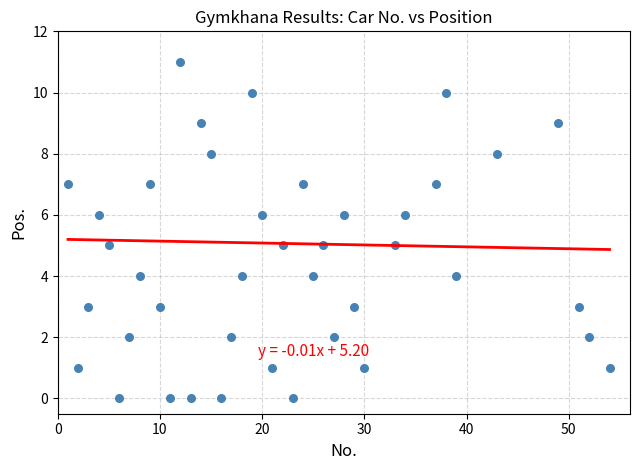

What is the range of X values (max minus min)?

53